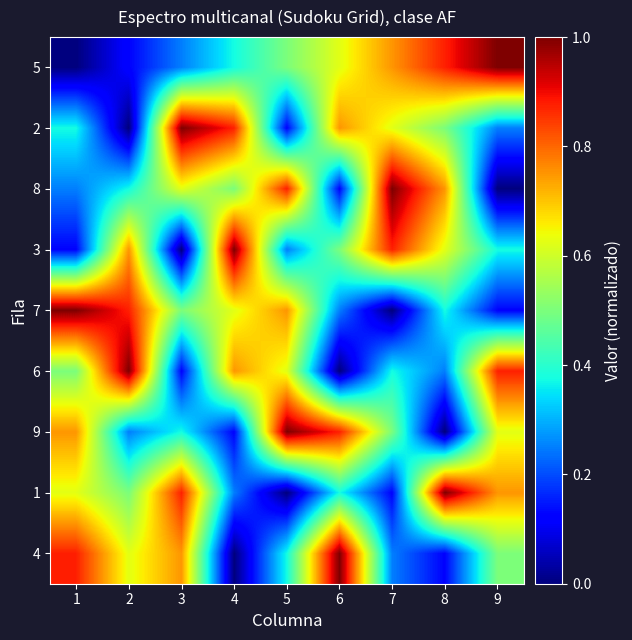

Count the number of categories in the chart.

9